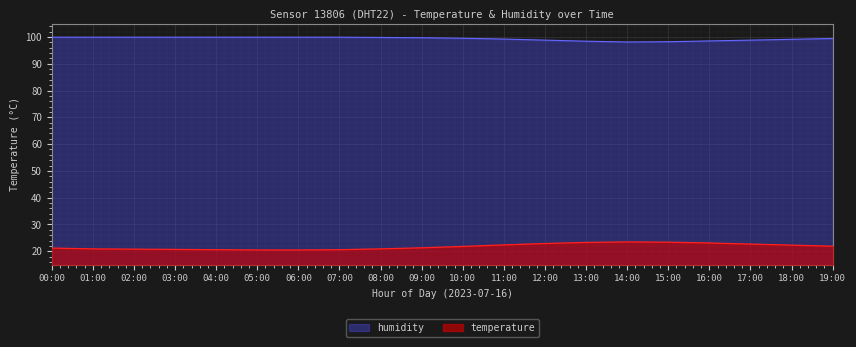

What value does the temperature series have at 07:00?

20.6